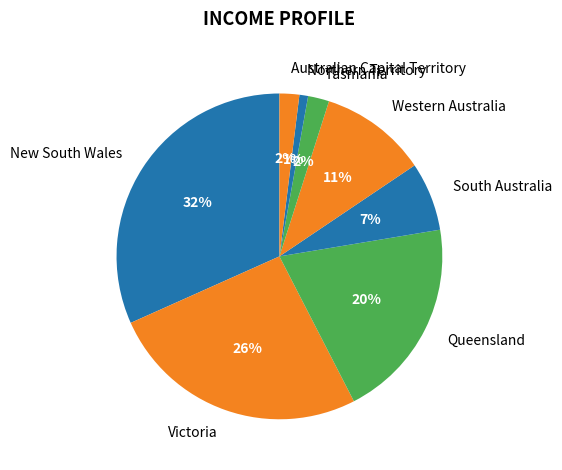

True or false: New South Wales accounts for 32% of the total.

True